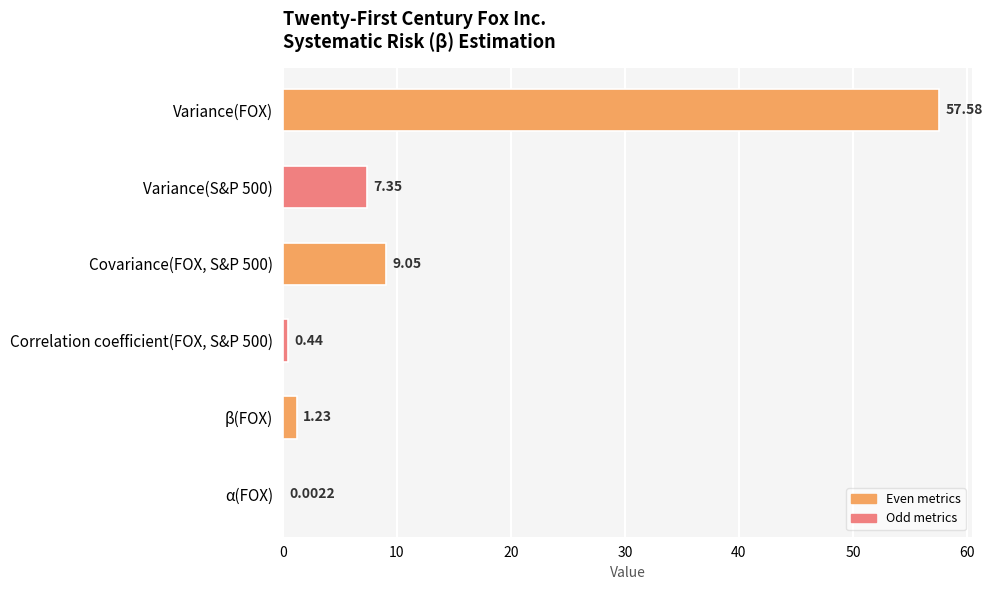

At which category does the chart reach its peak across all series?

Variance(FOX)